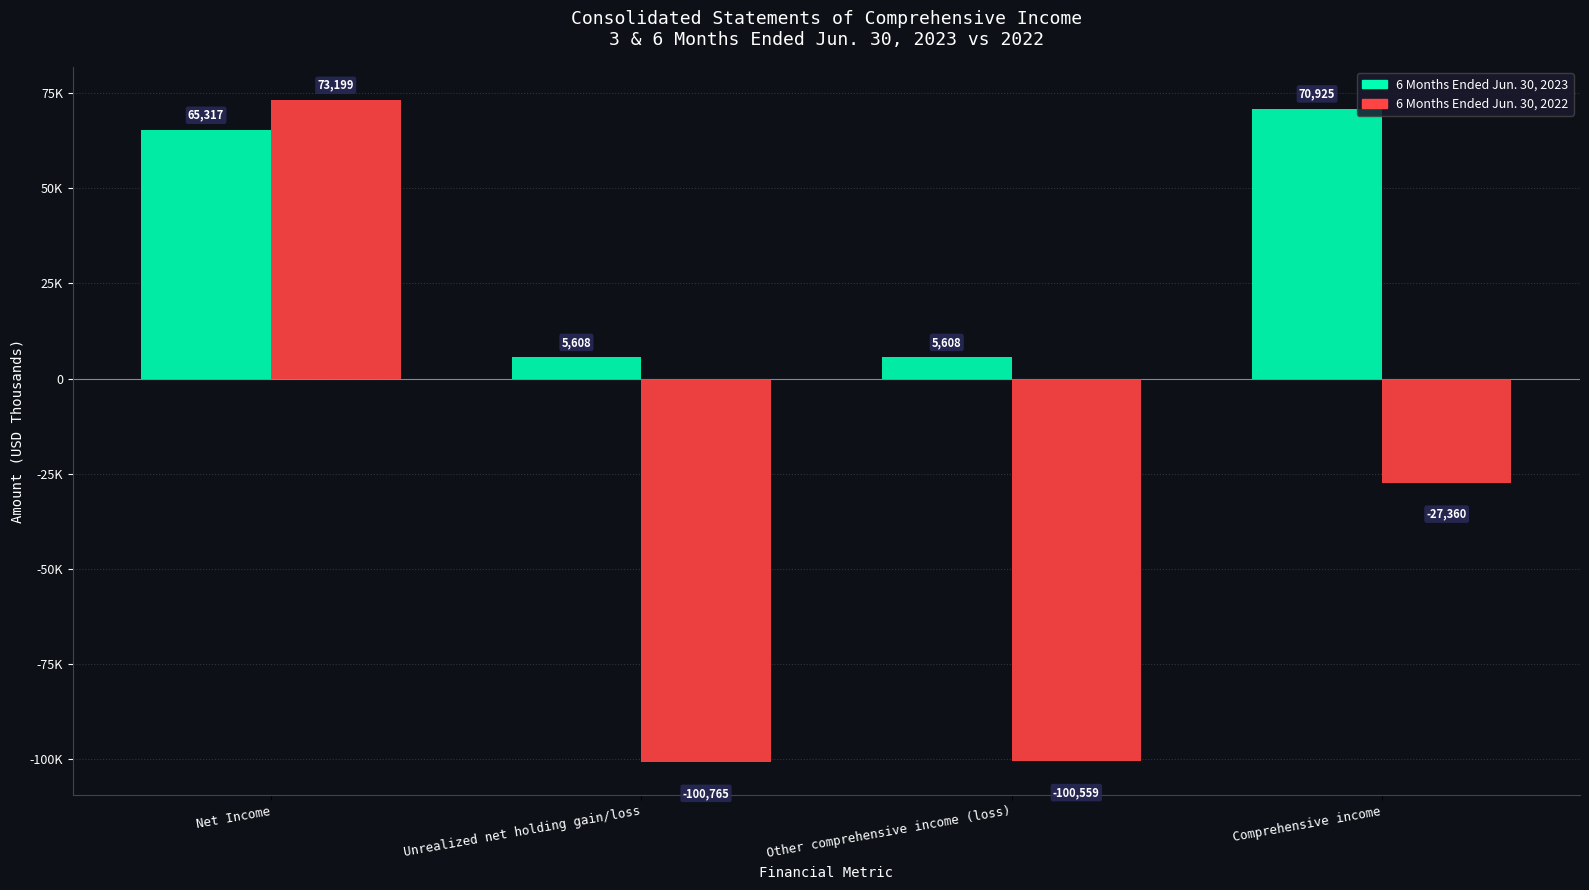

List the labels in order of 6 Months Ended Jun. 30, 2022 value, smallest first.

Unrealized net holding gain/loss, Other comprehensive income (loss), Comprehensive income, Net Income